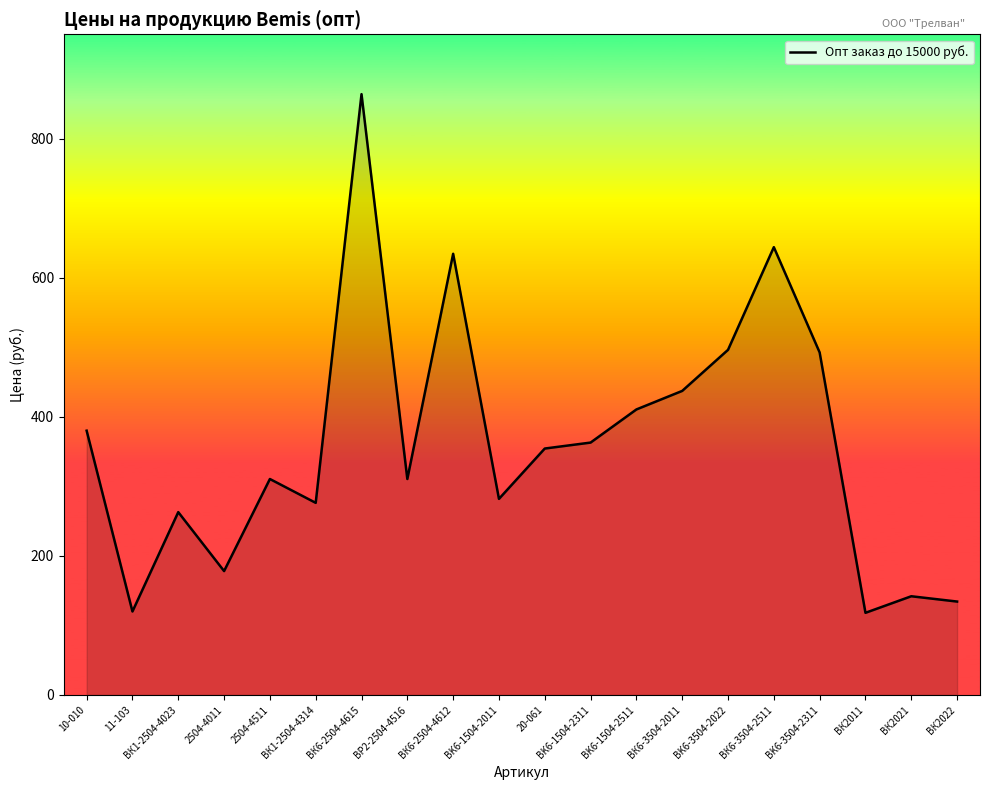

What is the difference between the maximum and minimum values?

745.8